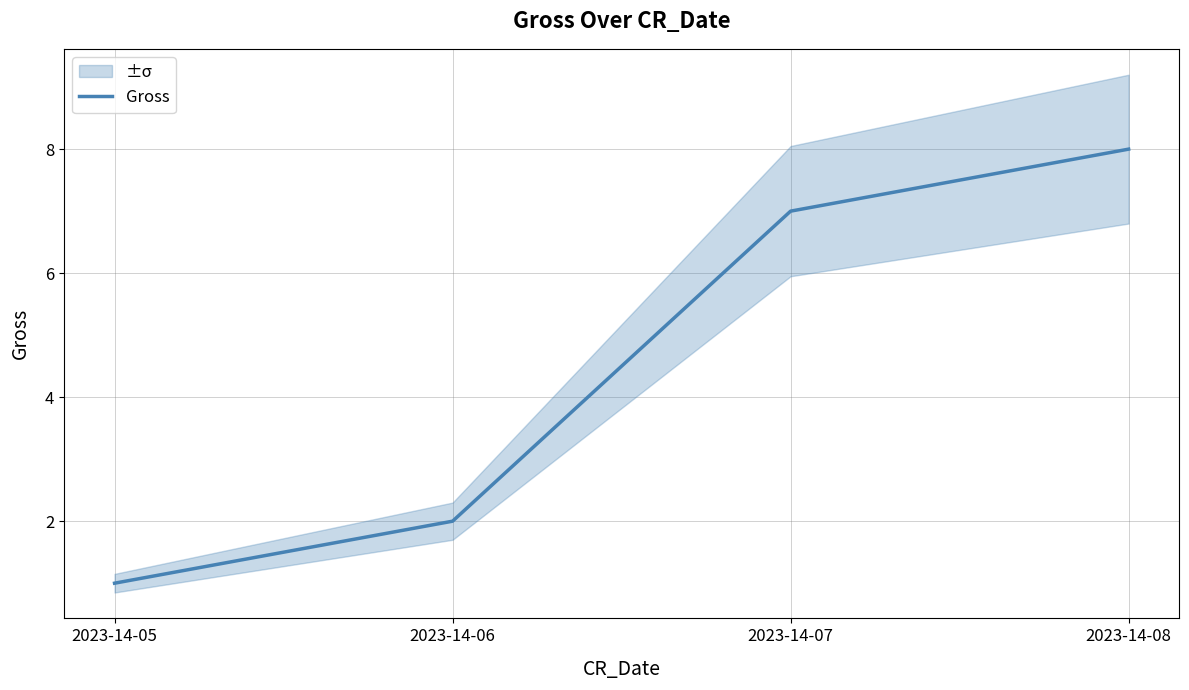

Between 2023-14-06 and 2023-14-08, which is larger?

2023-14-08